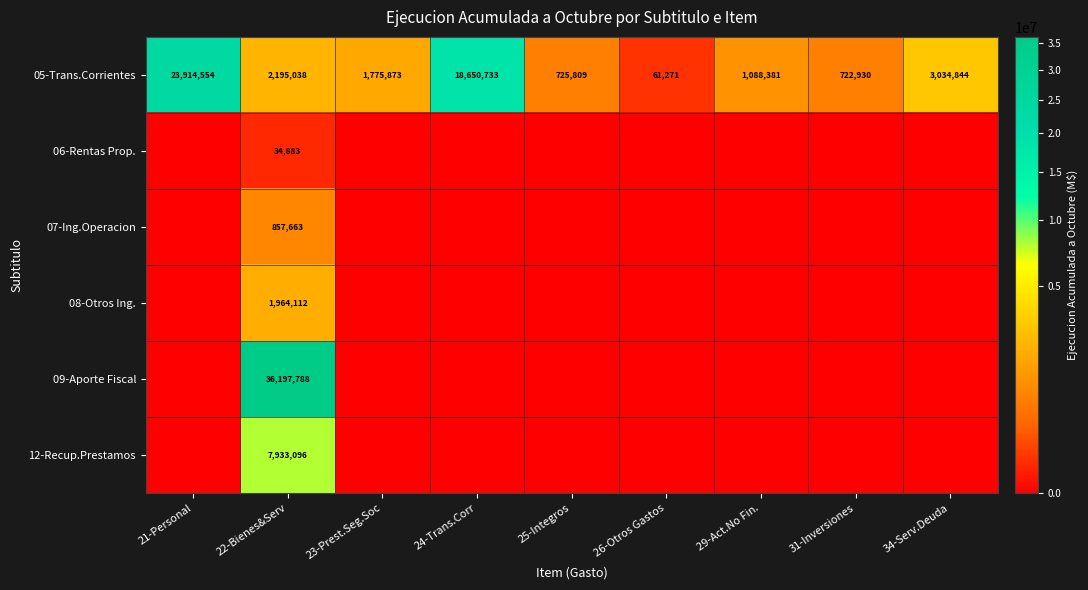

True or false: 05-Trans.Corrientes has a value of 32751239 at 24-Trans.Corr.

False